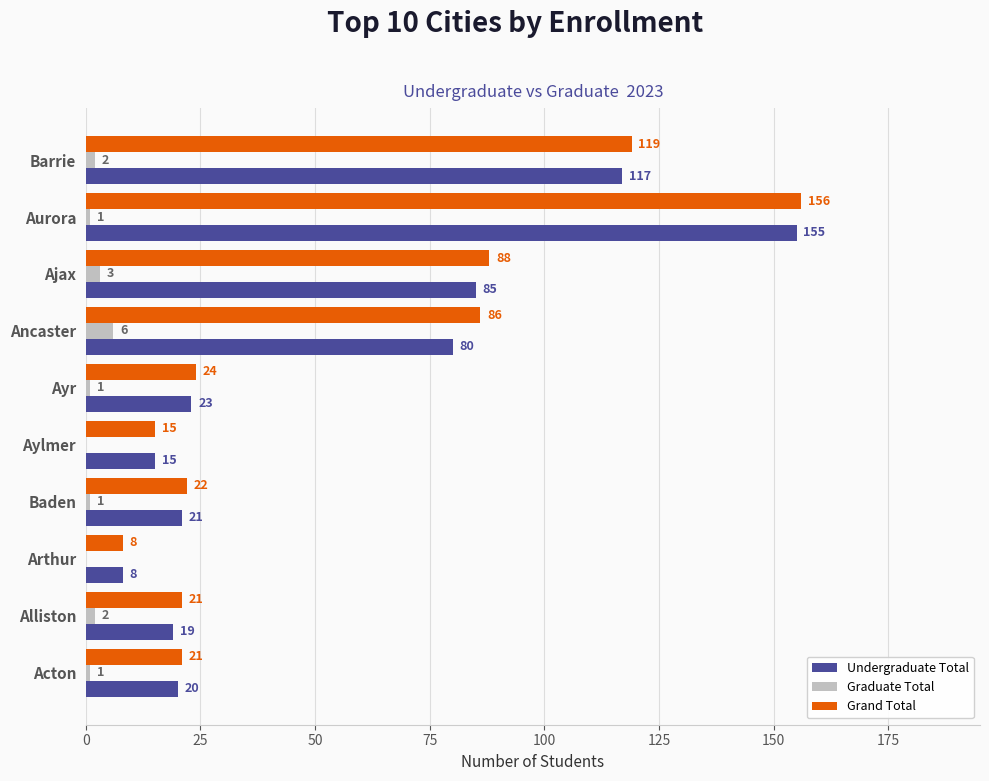

Which category has the highest value in the Grand Total series?

Aurora